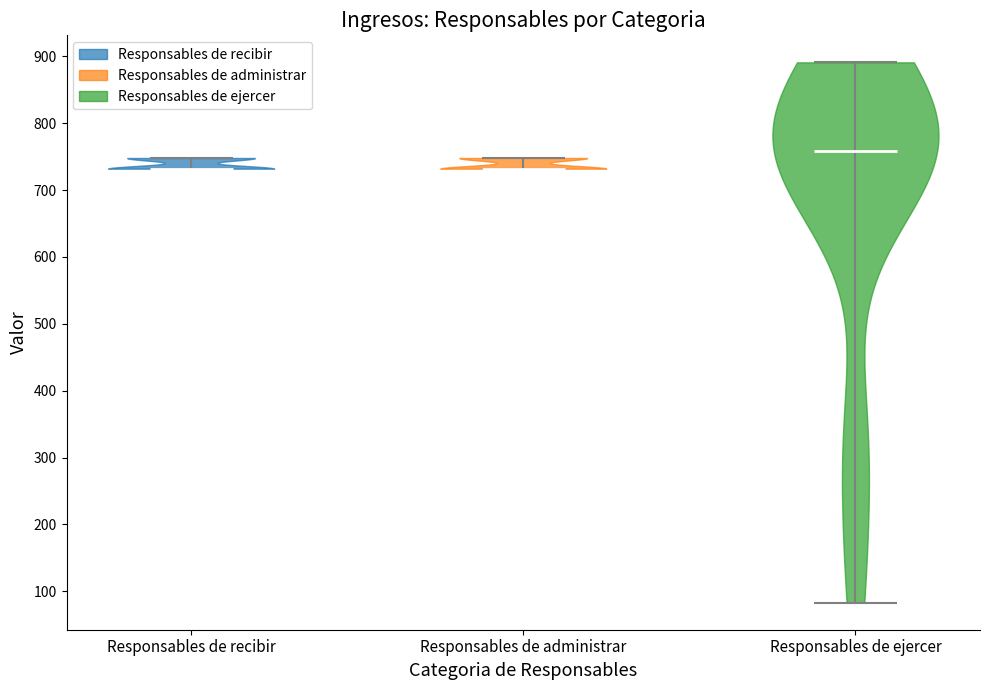

Reading left to right, read every violin against the y-axis: where its median line is, and the lowest and highest points it reaches. The values are not printed on the chart, so give them approximately, as read against the axis.

Responsables de recibir: median line 730, lowest point 730, highest point 750
Responsables de administrar: median line 730, lowest point 730, highest point 750
Responsables de ejercer: median line 760, lowest point 80, highest point 890